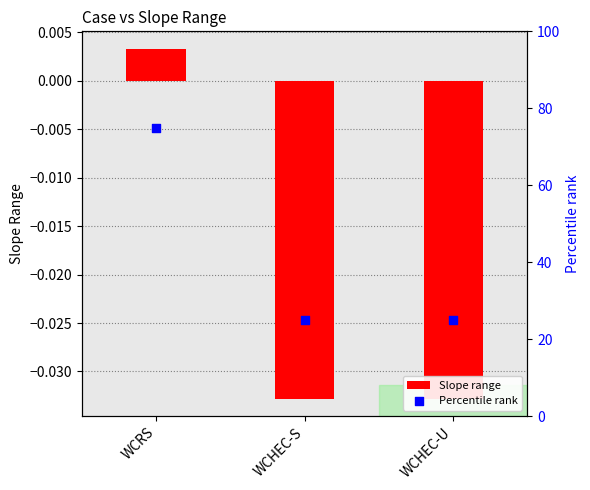

Which series has the widest spread of Y values?

Percentile rank